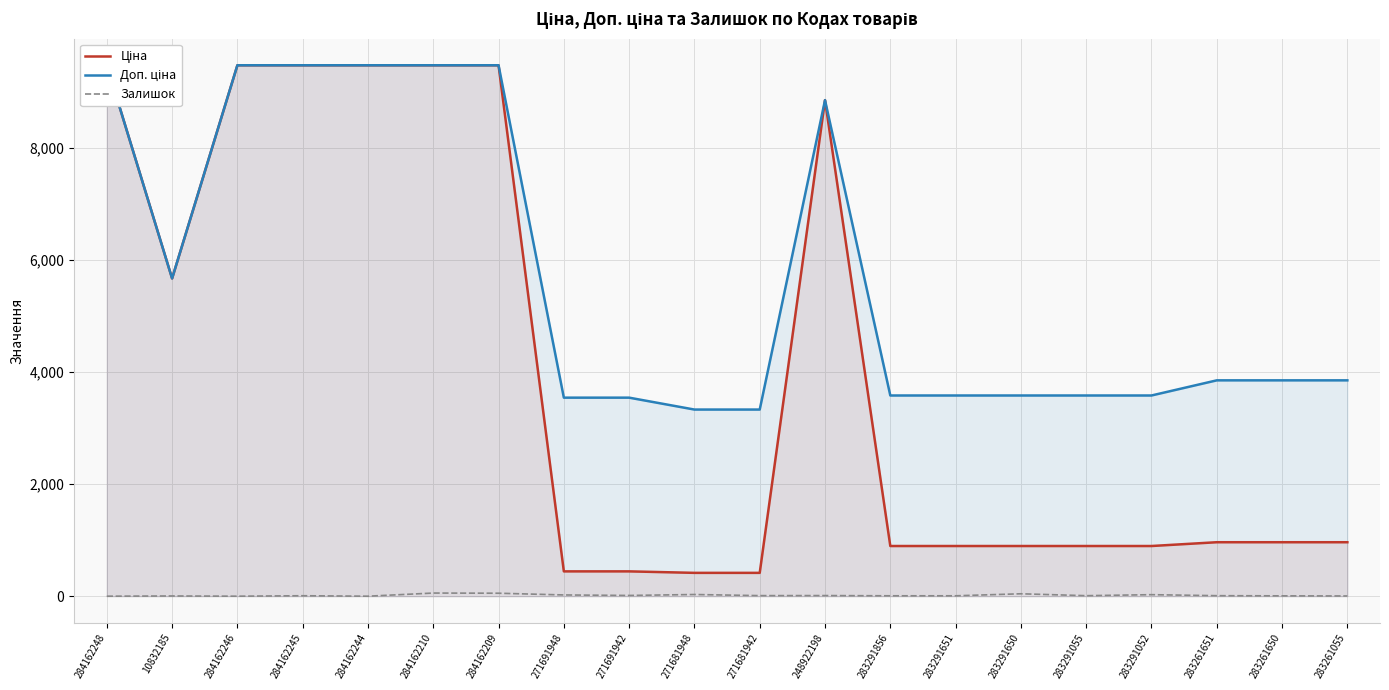

Reading left to right, list all the values displayed in this chart.

Ціна: 9480.1	5673.8	9480.1	9480.1	9480.1	9480.1	9480.1	443.1	443.1	416.6	416.6	8856.7	895.9	895.9	895.9	895.9	895.9	963.5	963.5	963.5
Доп. ціна: 9480.1	5673.8	9480.1	9480.1	9480.1	9480.1	9480.1	3545.0	3545.0	3332.5	3332.5	8856.7	3583.6	3583.6	3583.6	3583.6	3583.6	3854.0	3854.0	3854.0
Залишок: 0.0	4.0	0.0	8.0	0.0	56.0	53.0	22.0	13.0	30.0	10.0	11.0	7.0	7.0	43.0	9.0	27.0	9.0	6.0	4.0